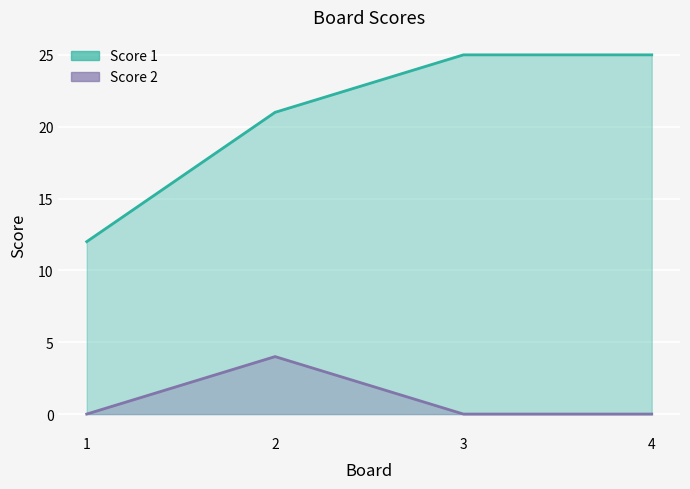

Reading left to right, list all the values displayed in this chart.

Score 1: 12	21	25	25
Score 2: 0	4	0	0